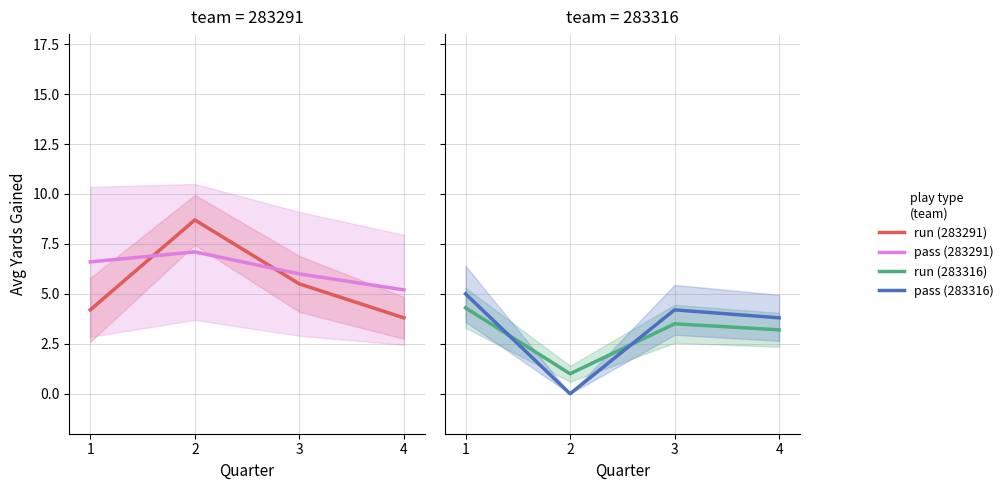

After their last crossing, which series has the higher values: run (283291) or run (283316)?

run (283291)